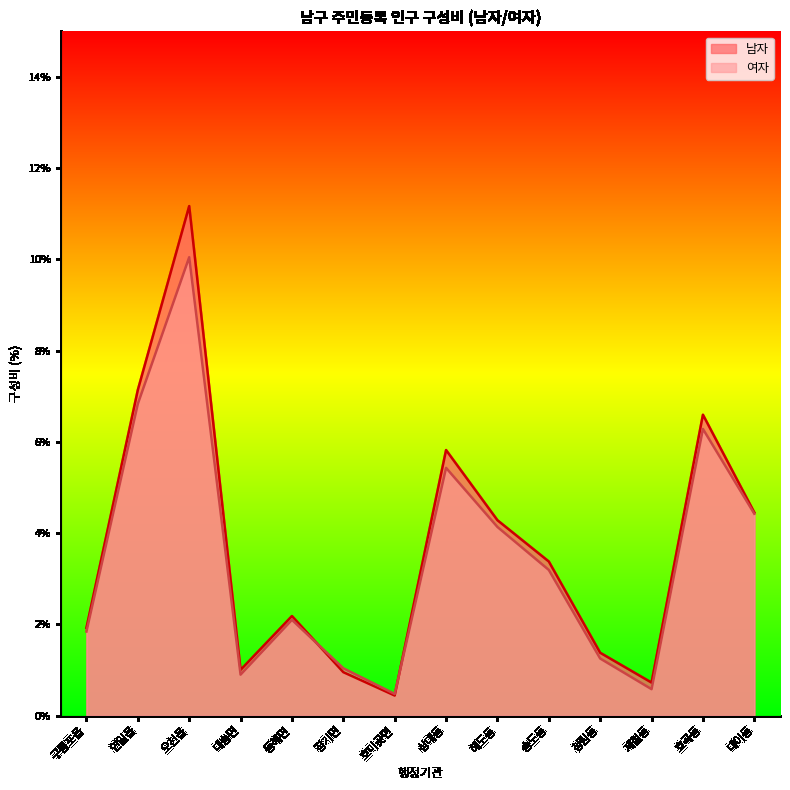

Which series has the largest range (max minus min)?

남자